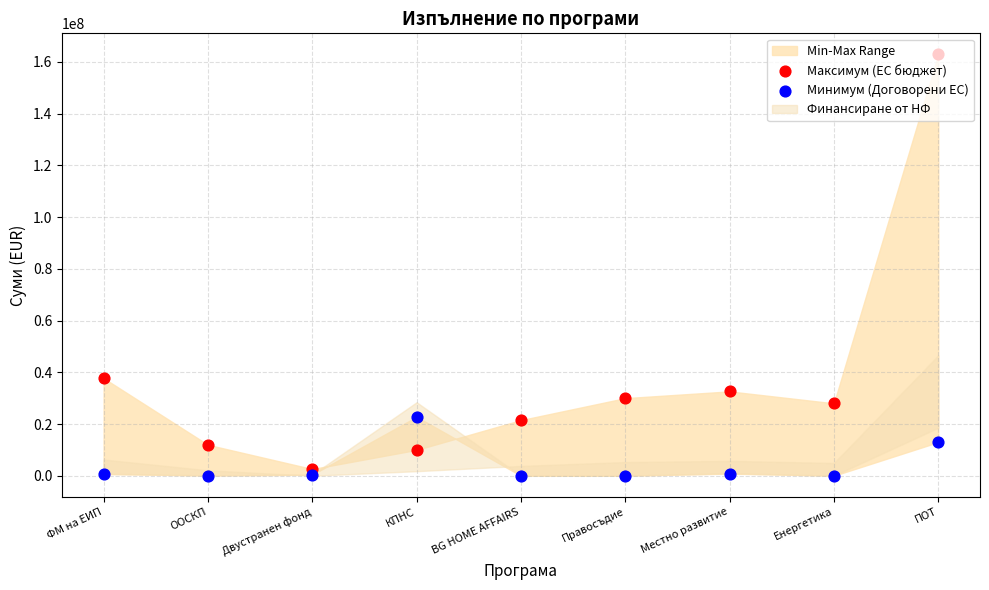

What is the total value across all series at Енергетика?

28011575.6